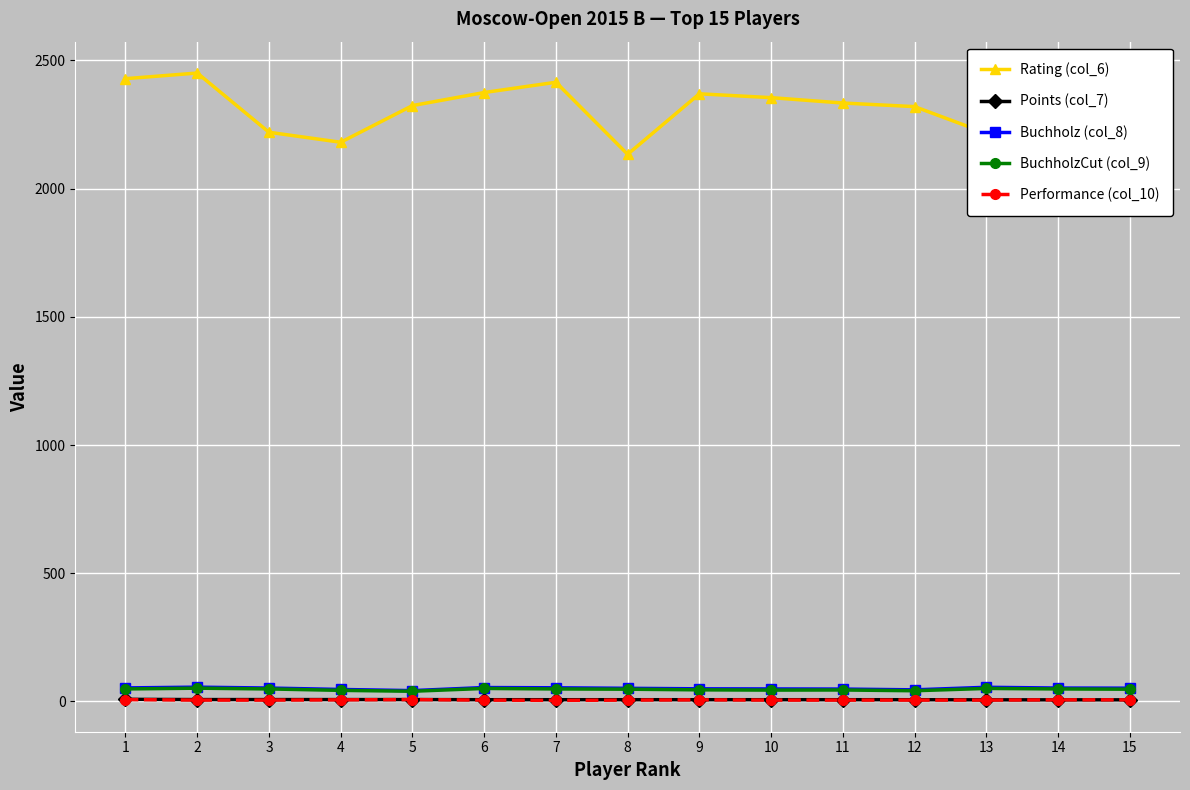

True or false: BuchholzCut (col_9) and Buchholz (col_8) cross at least once.

False